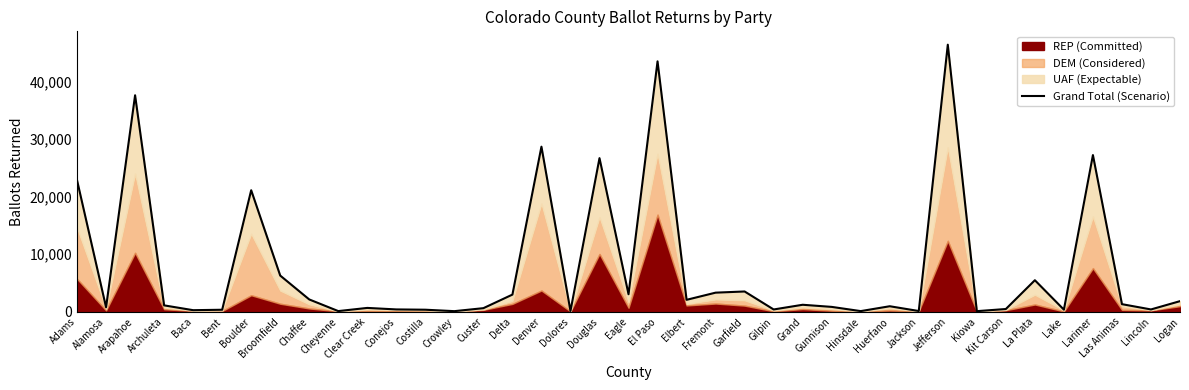

How many data points are less than 1123?

19